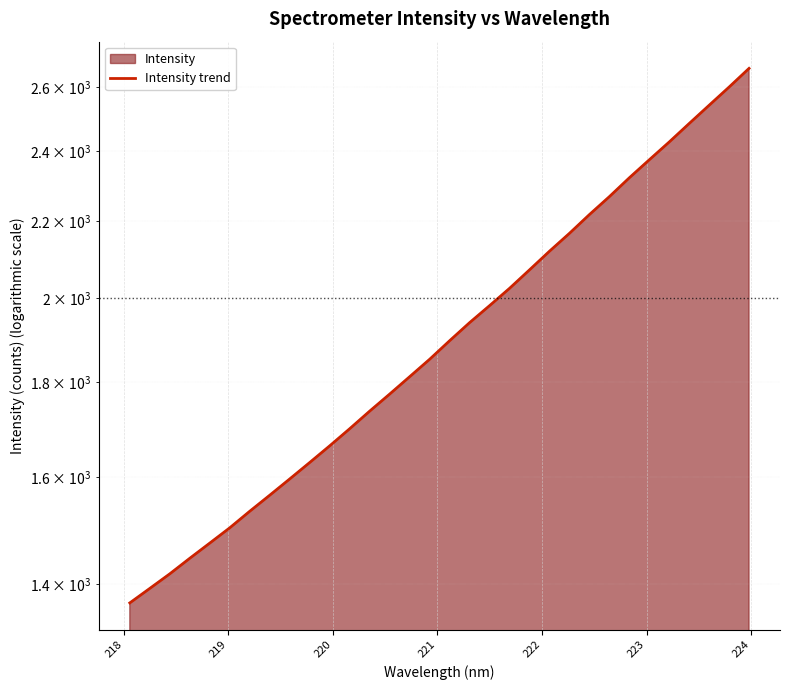

Count the number of values greater than 1895.

16